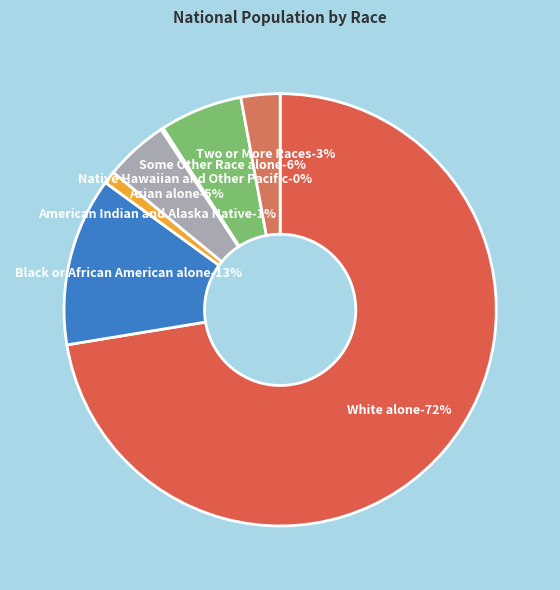

Combined, what portion of the pie is Some Other Race alone and Native Hawaiian and Other Pacific?

6.4%